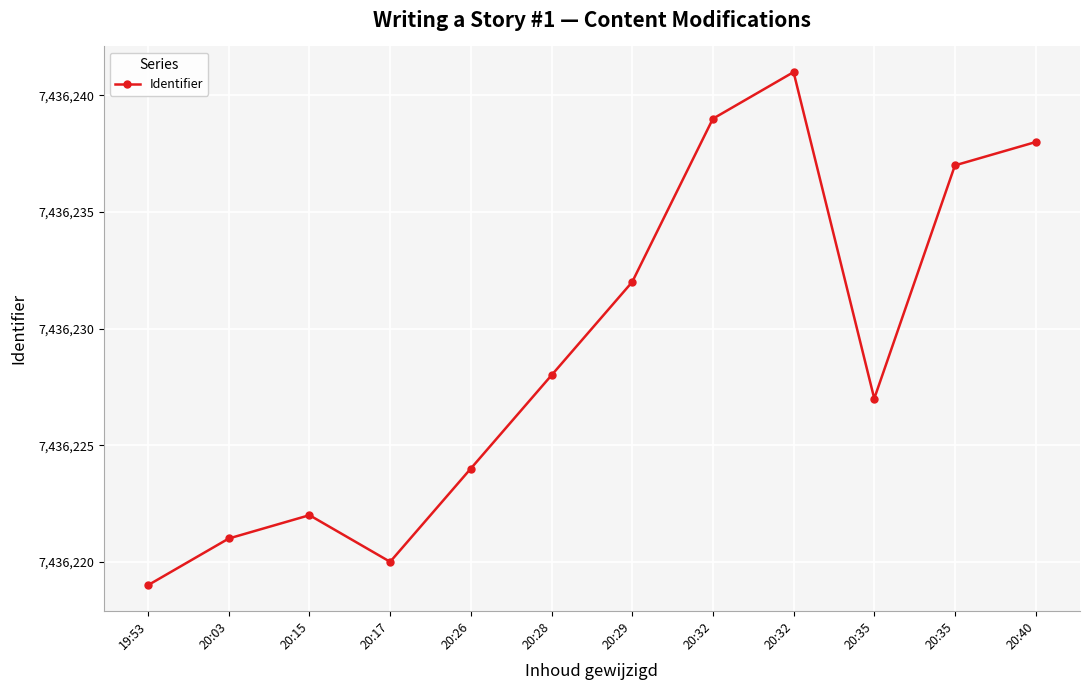

How many lines are shown in the chart?

1